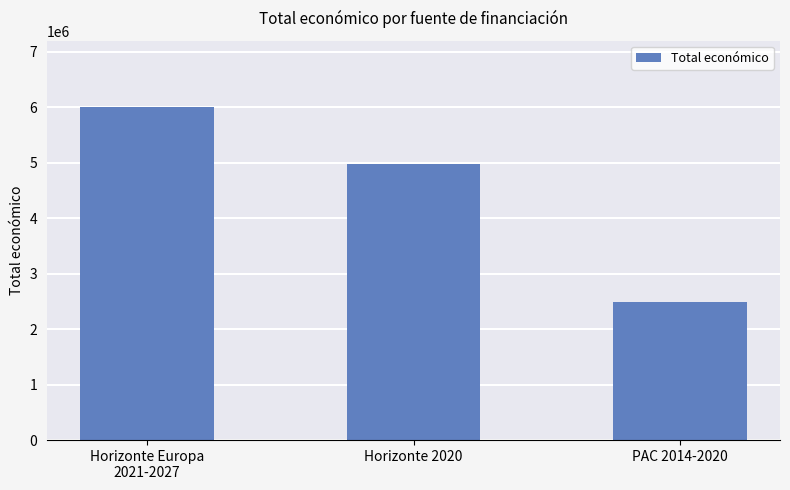

Approximately how many times larger is the value at Horizonte 2020 compared to Horizonte Europa
2021-2027?

0.8